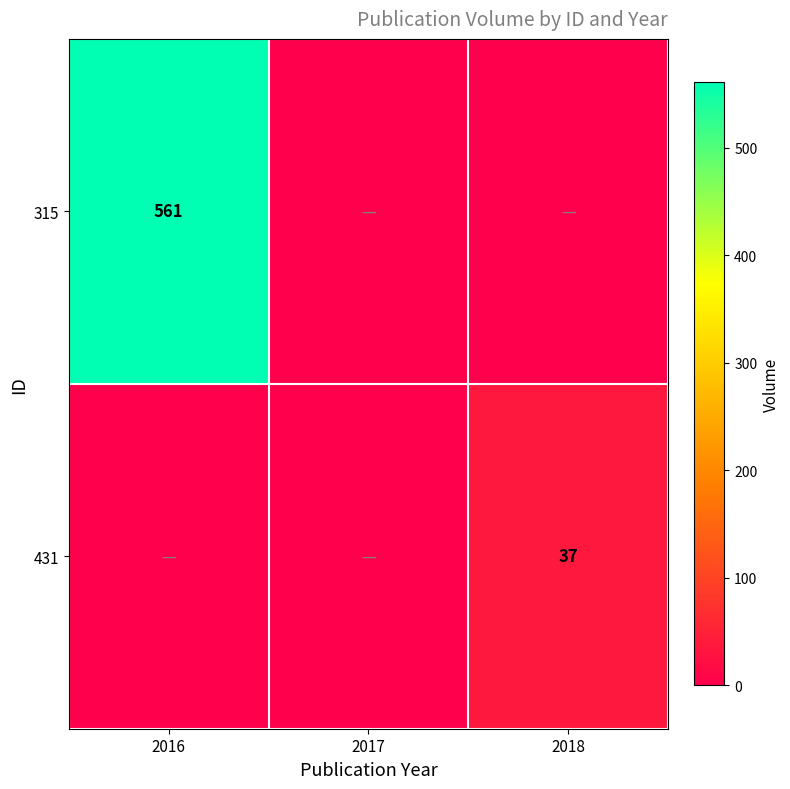

List the series in order of their overall mean, highest first.

315, 431